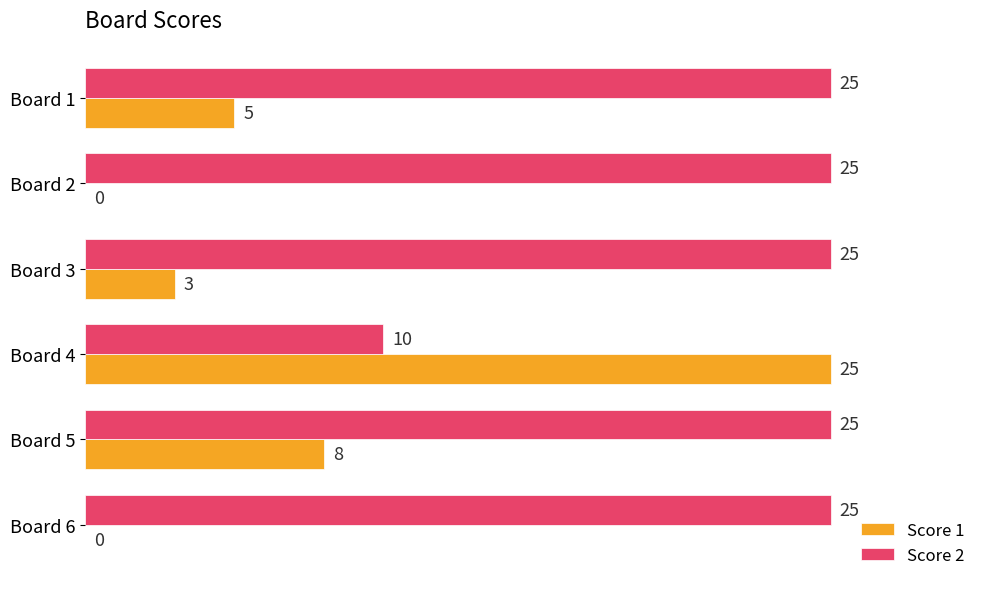

What is the sum of all Score 1 values?

41